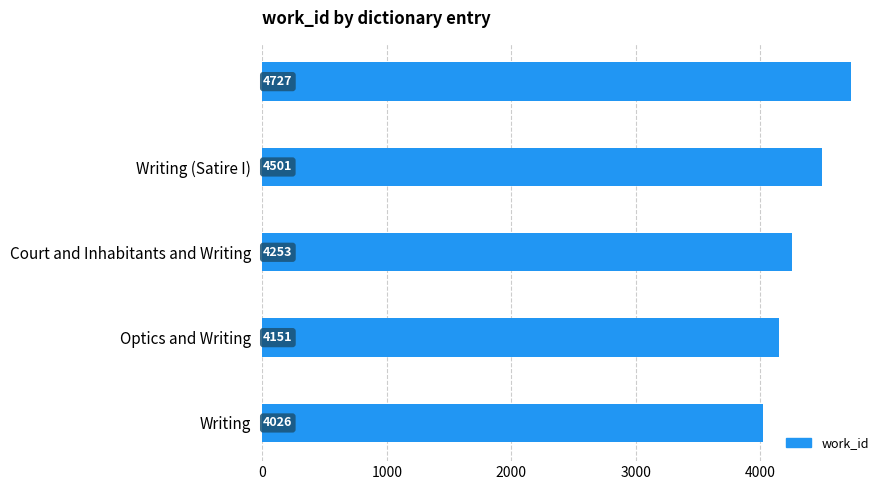

What is the greatest value displayed?

4727